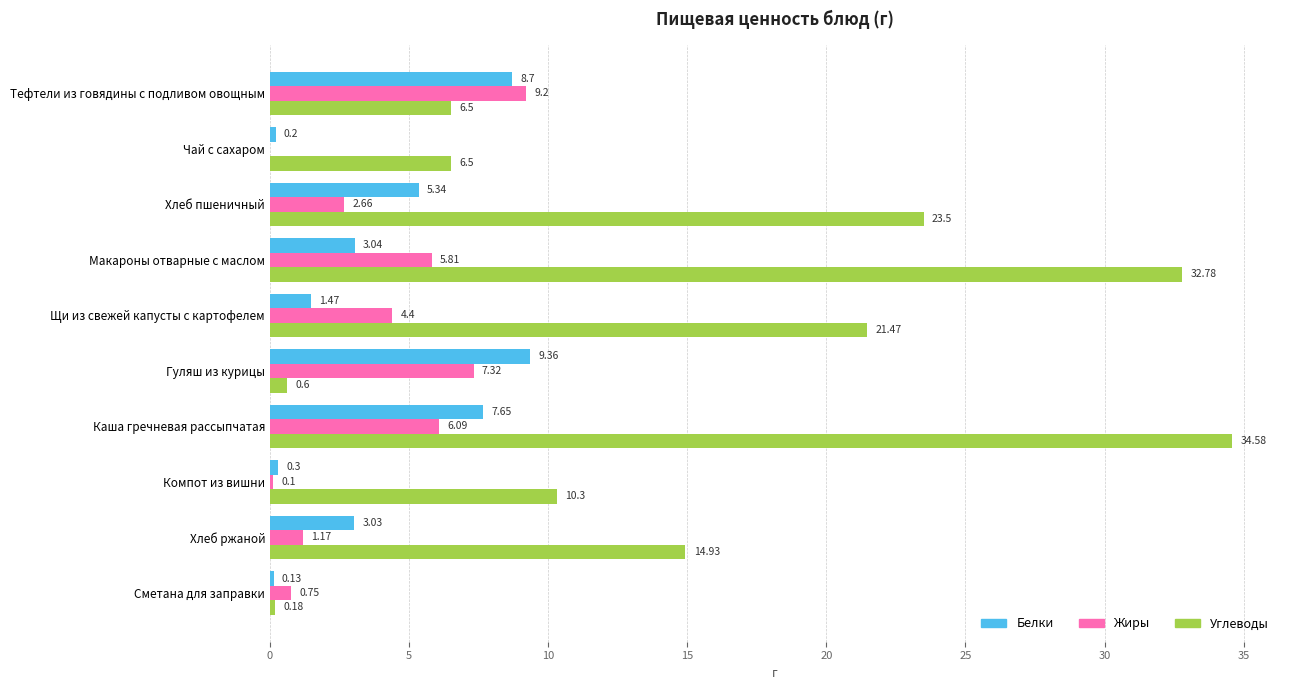

What is the sum of the Белки values at Макароны отварные с маслом and Сметана для заправки?

3.2